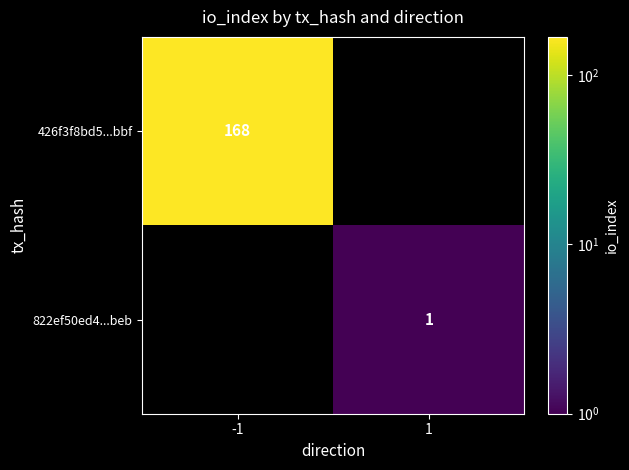

Is the value of 822ef50ed4...beb at 1 greater than the value of 426f3f8bd5...bbf at -1?

No